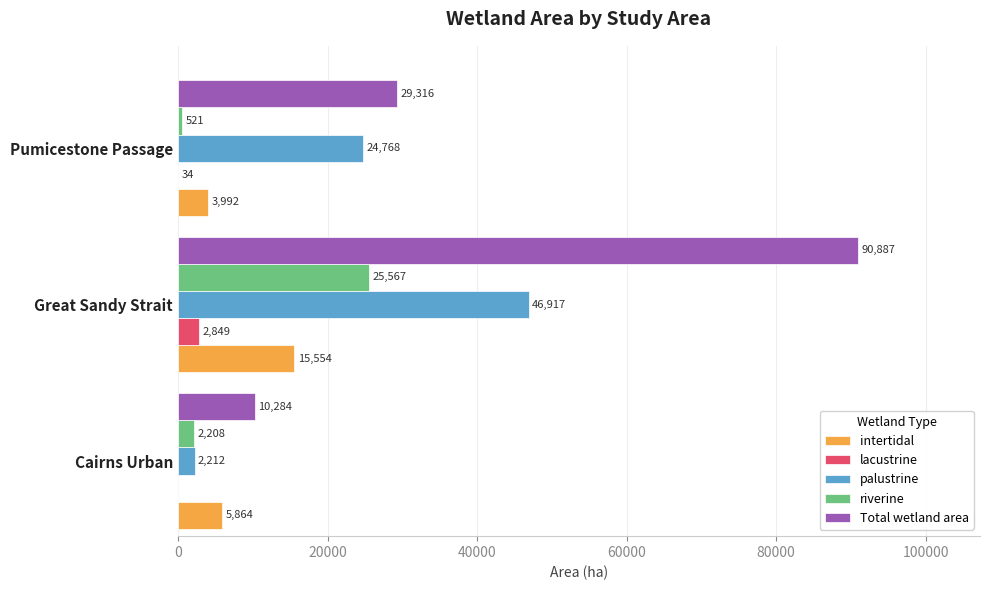

Which series has the largest total across all categories?

Total wetland area